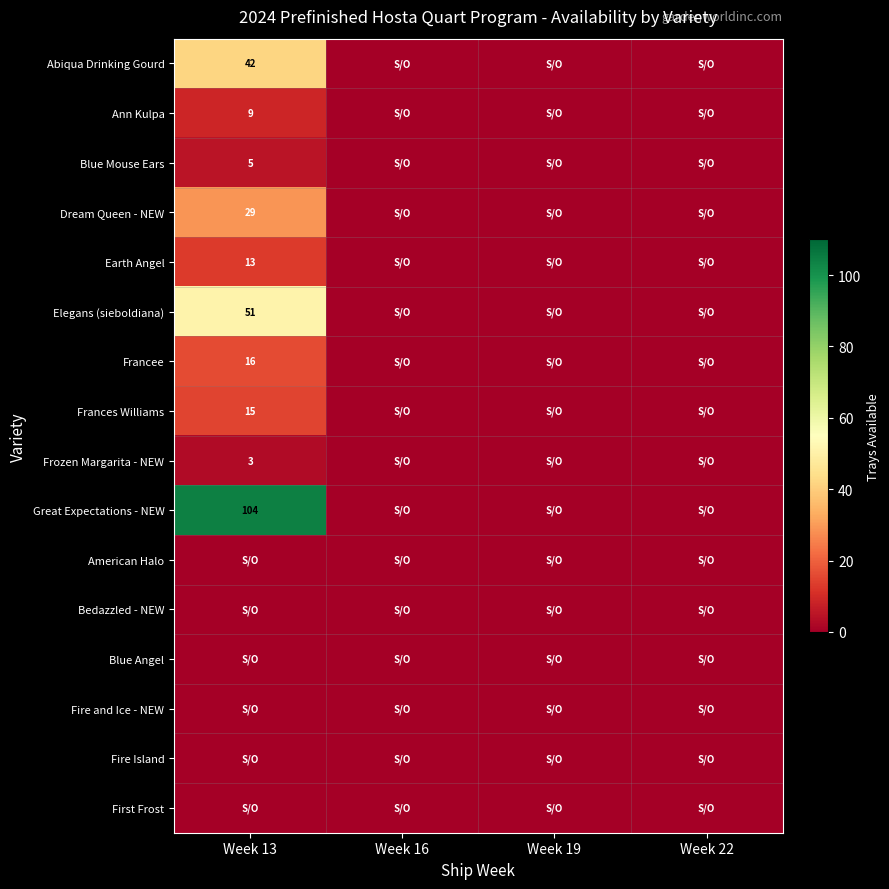

True or false: Great Expectations - NEW has a value of 104 at Week 13.

True